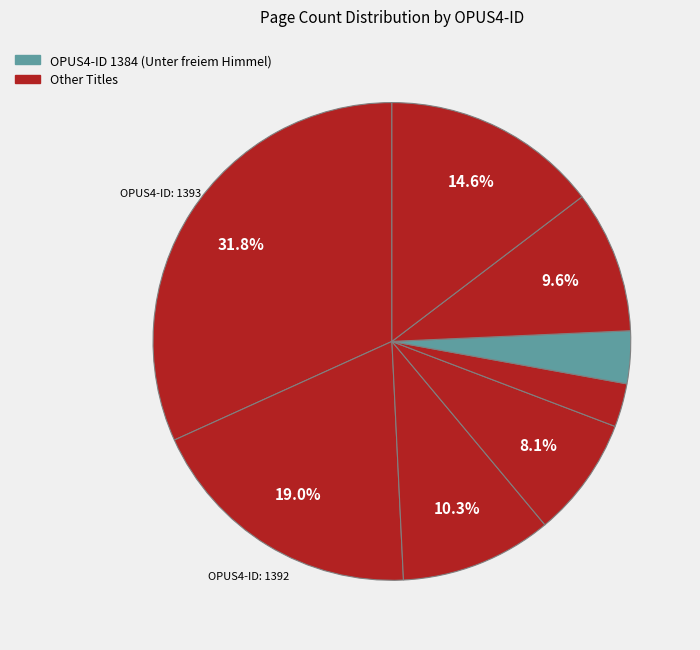

Is there any slice that represents more than half of the pie?

No